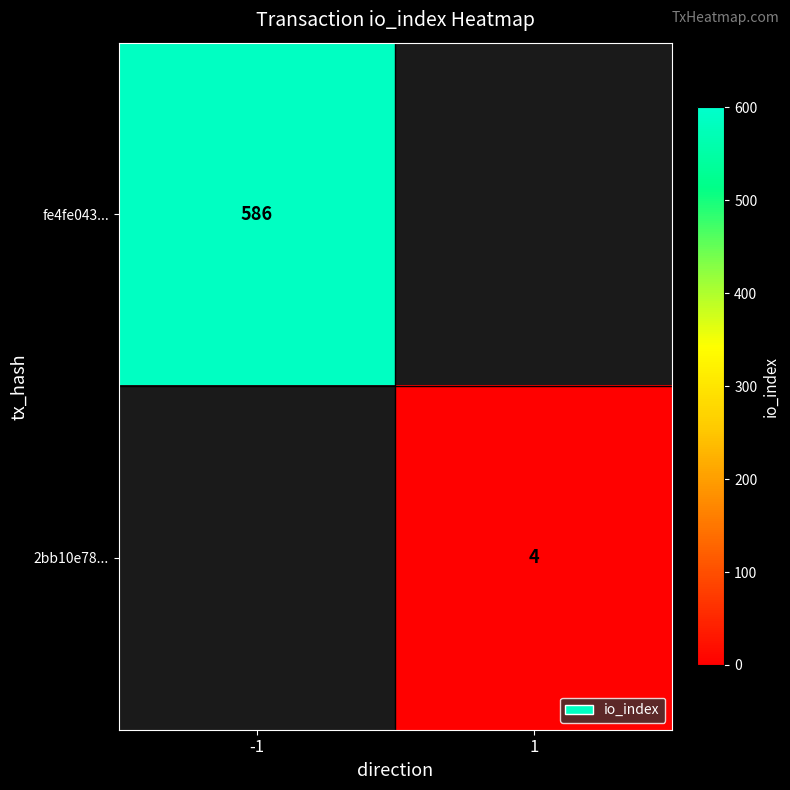

Is it true that 2bb10e78... equals 1 at 1?

False